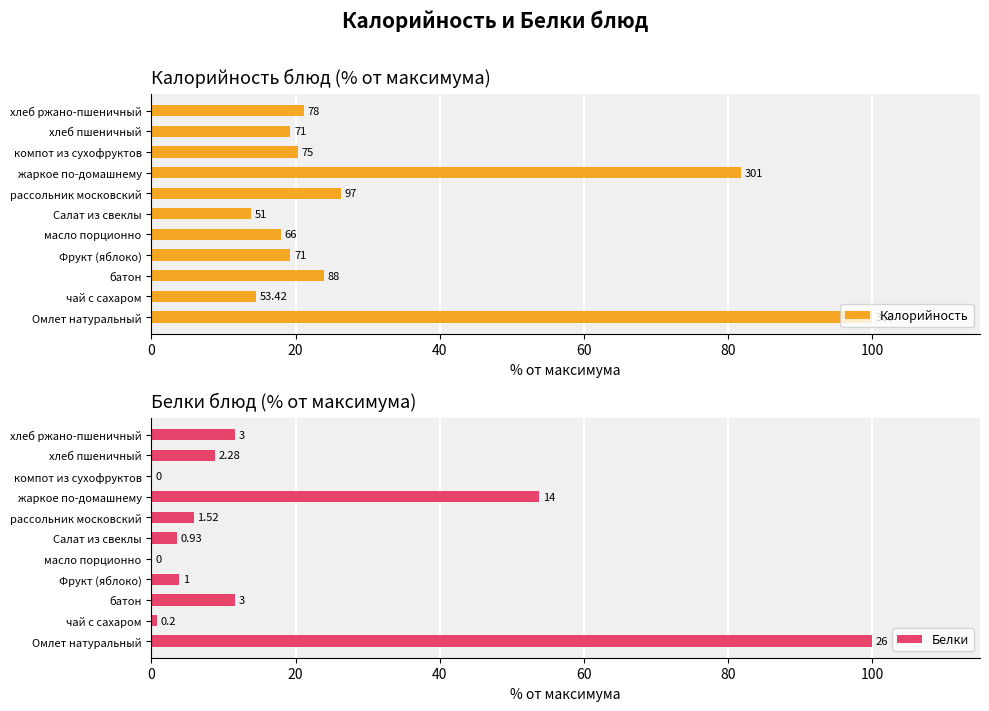

What are all the series names shown in the legend?

Калорийность, Белки